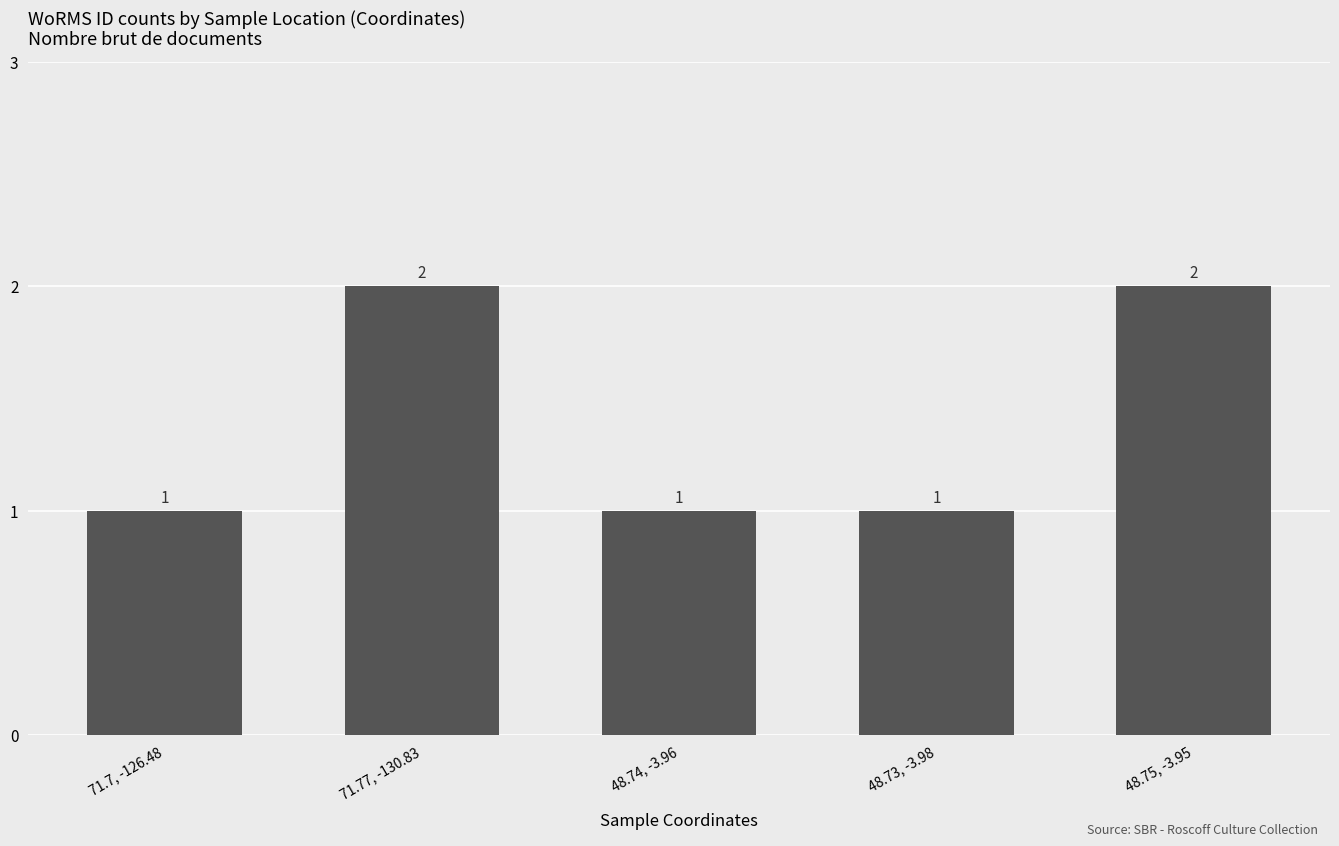

Reading right to left, what are all the values shown in this chart?

48.75, -3.95=2	48.73, -3.98=1	48.74, -3.96=1	71.77, -130.83=2	71.7, -126.48=1